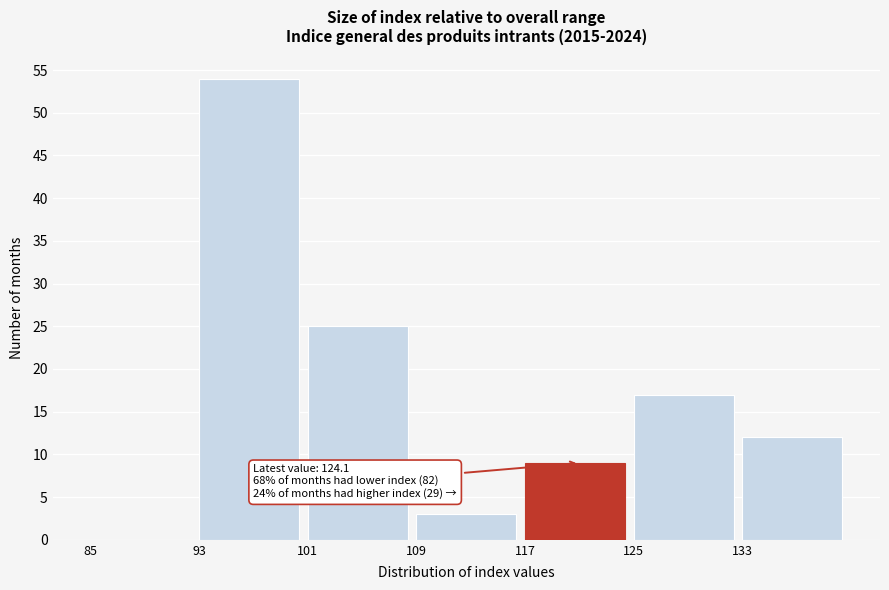

Over which range of the x-axis is the bar tallest?

93 to 101